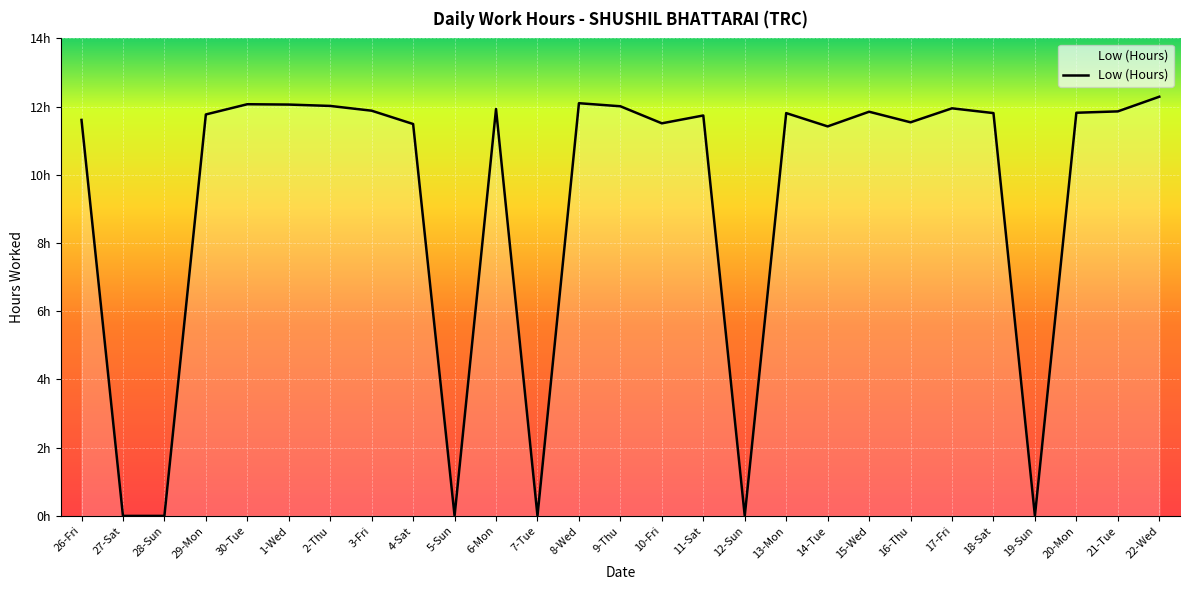

Does the chart display data point markers on the line(s)?

No